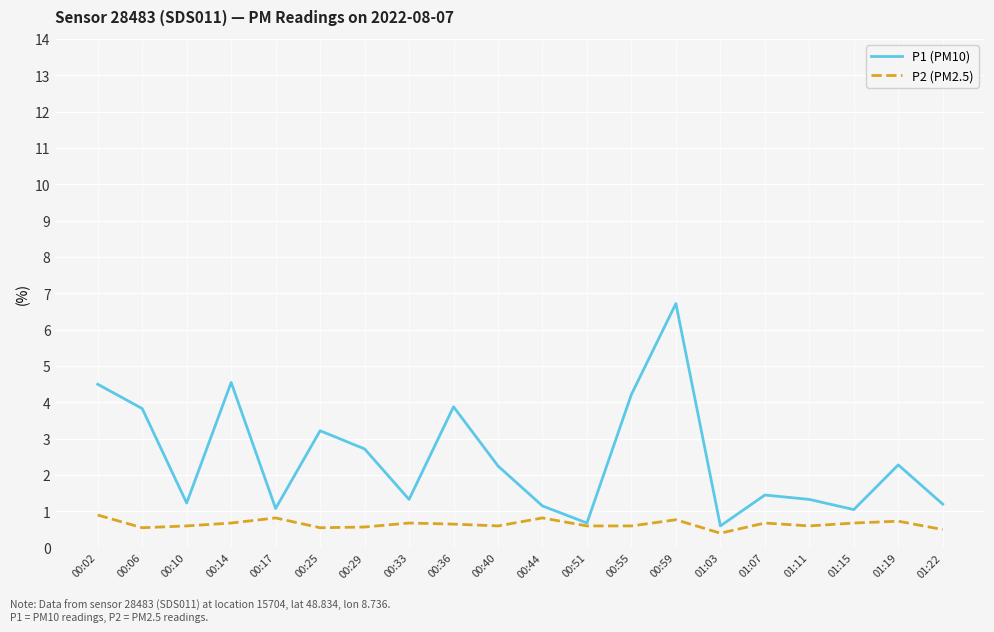

The P1 (PM10) series shows 1.6 at 00:25. True or false?

False